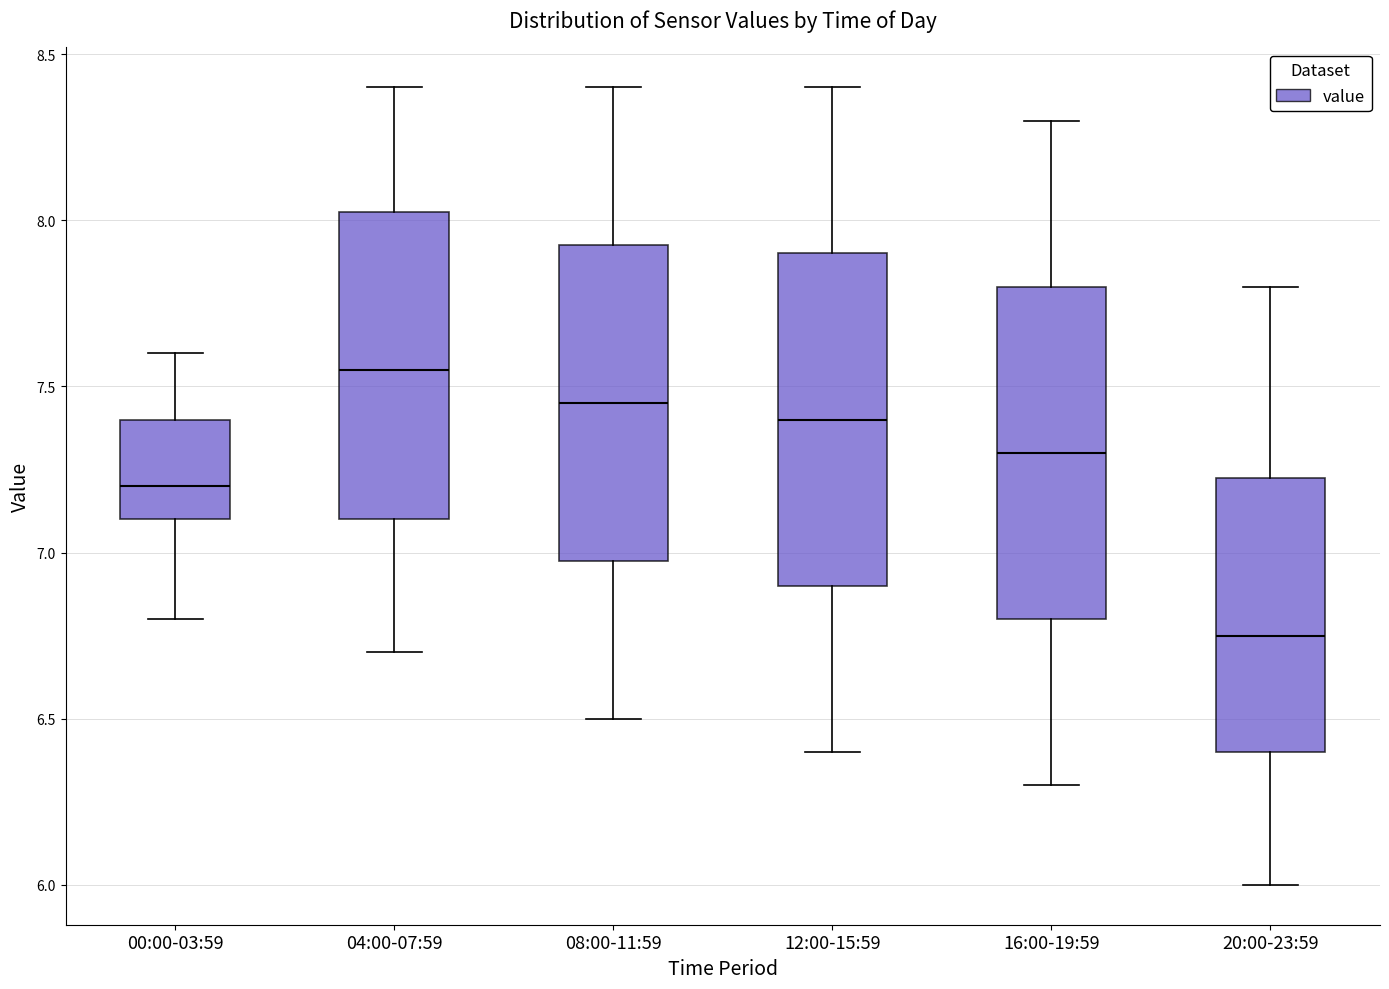

Where is the upper edge of the box for 08:00-11:59 on the y-axis? The values are not printed on the chart, so give them approximately, as read against the axis.

7.95